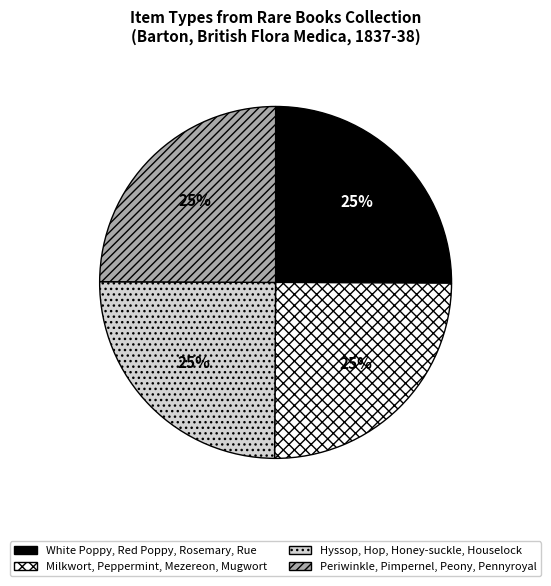

What percentage is the Hyssop, Hop, Honey-suckle, Houselock slice, to the nearest percent?

25%